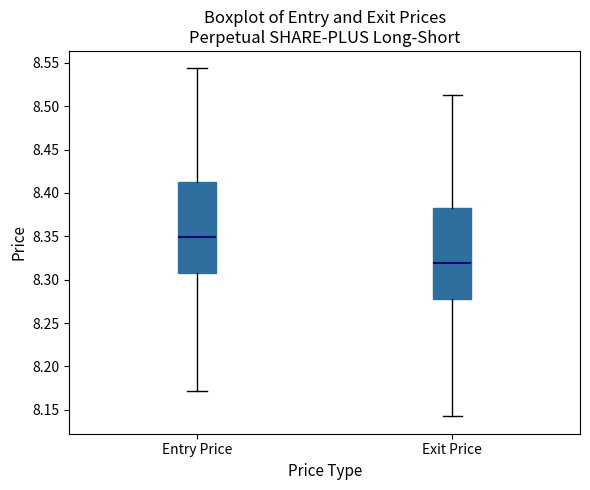

Where does the median line of the box for Exit Price sit on the y-axis? The values are not printed on the chart, so give them approximately, as read against the axis.

8.320